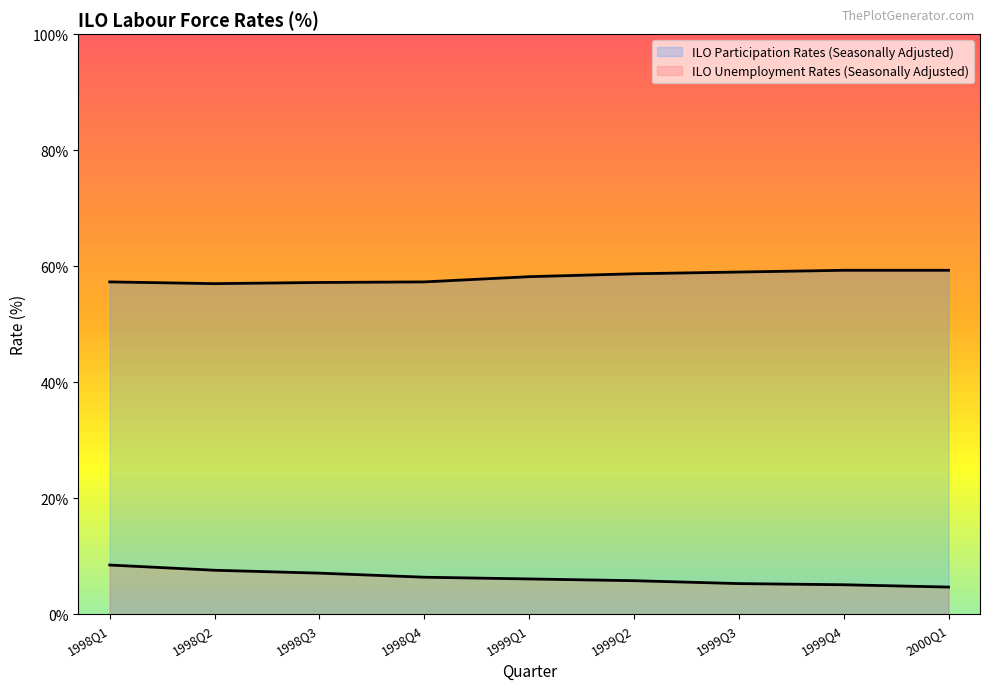

What position from the left is 1998Q2?

2